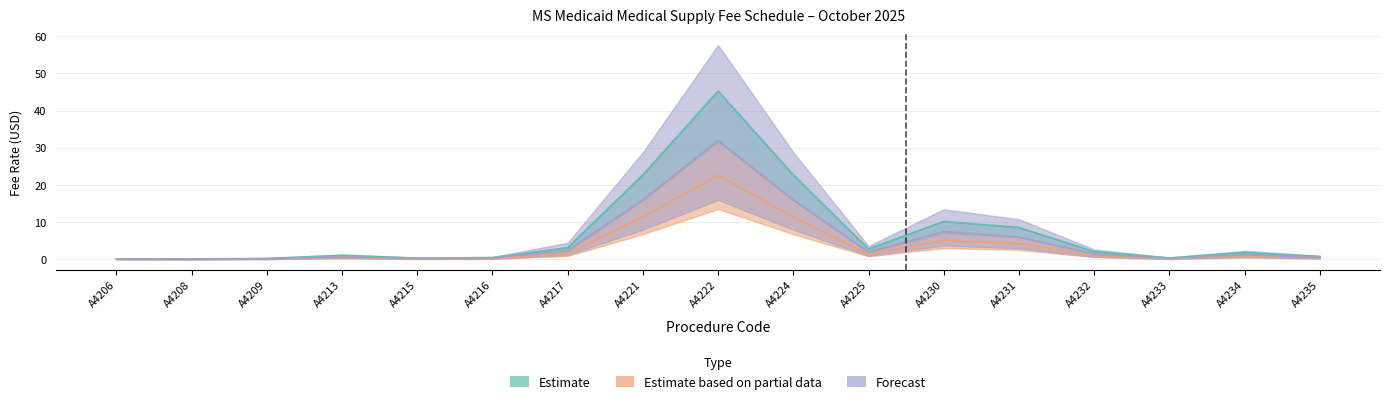

What is the total value across all series at A4233?

0.9